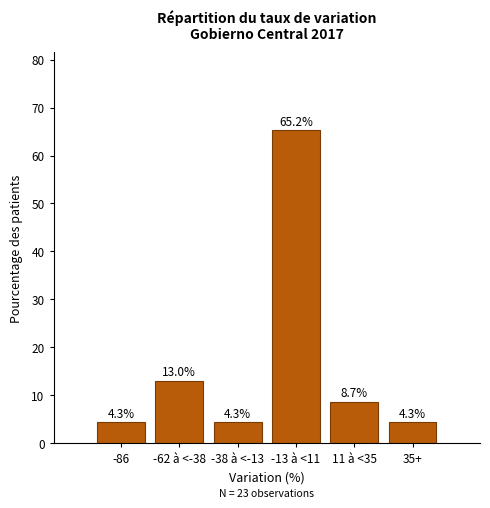

Reading left to right, extract all data points from this chart.

-86=4.3	-62 à <-38=13.0	-38 à <-13=4.3	-13 à <11=65.2	11 à <35=8.7	35+=4.3